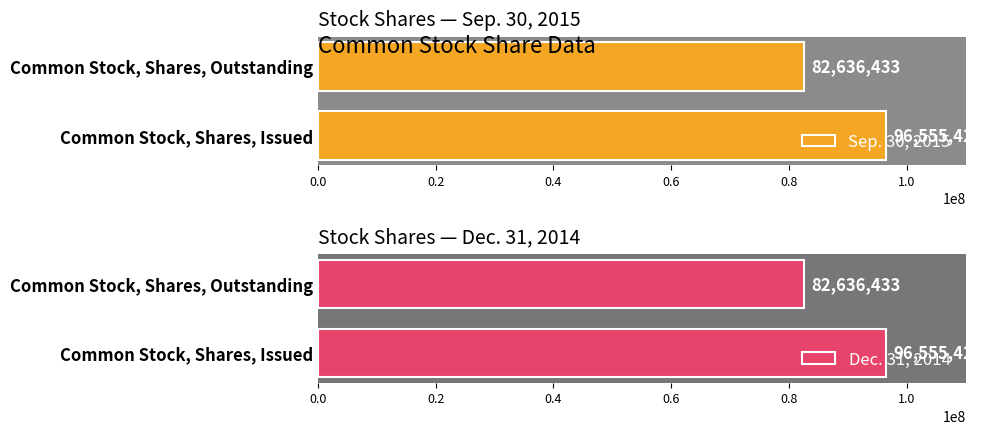

What is the sum of the Sep. 30, 2015 values at Common Stock, Shares, Issued and Common Stock, Shares, Outstanding?

179191857